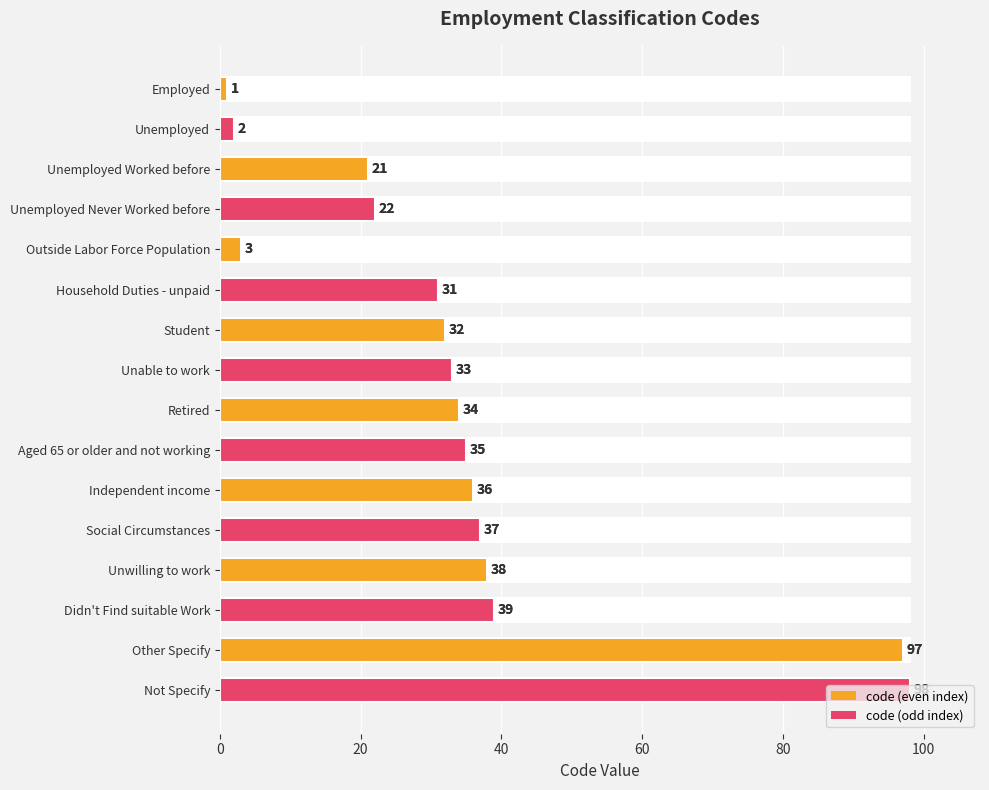

What is the difference between the maximum and minimum values?

97